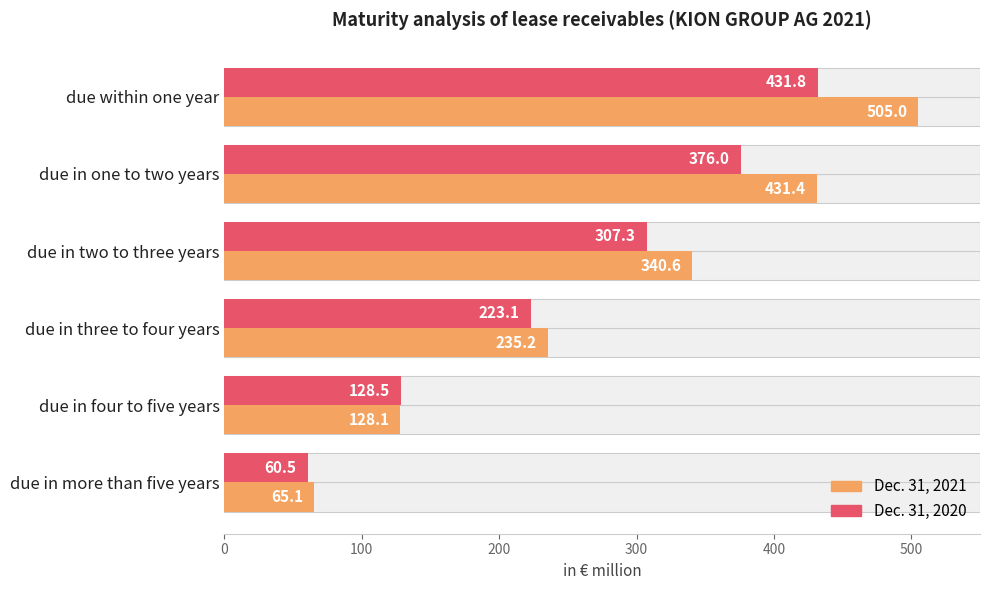

Count the number of categories in the chart.

6